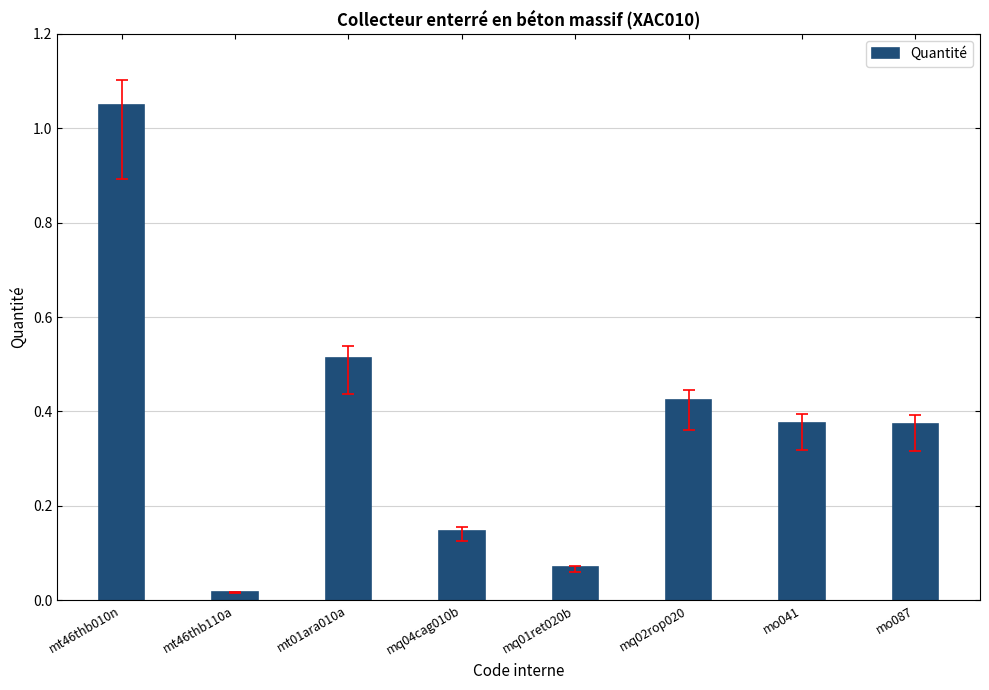

What is the difference between the maximum and second lowest values?

1.0